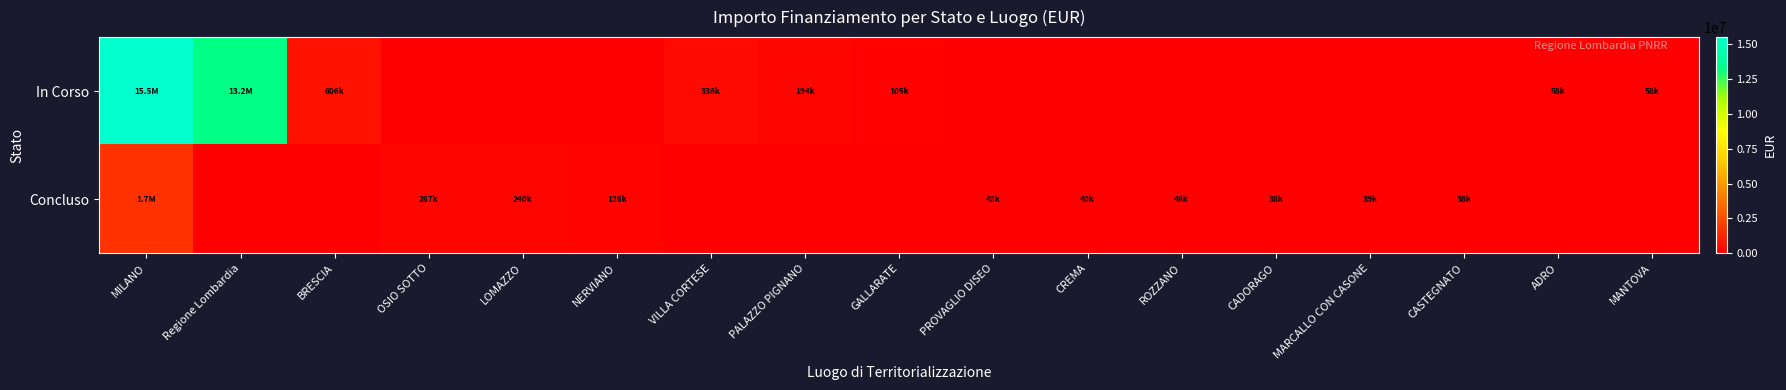

Reading left to right, extract all data points from this chart.

In Corso: MILANO=15497322.2	Regione Lombardia=13249651.0	BRESCIA=605538.0	OSIO SOTTO=0.0	LOMAZZO=0.0	NERVIANO=0.0	VILLA CORTESE=336205.7	PALAZZO PIGNANO=194200.0	GALLARATE=105085.0	PROVAGLIO DISEO=0.0	CREMA=0.0	ROZZANO=0.0	CADORAGO=0.0	MARCALLO CON CASONE=0.0	CASTEGNATO=0.0	ADRO=58450.0	MANTOVA=57500.0
Concluso: MILANO=1691845.8	Regione Lombardia=0.0	BRESCIA=0.0	OSIO SOTTO=286770.0	LOMAZZO=240264.2	NERVIANO=126396.2	VILLA CORTESE=0.0	PALAZZO PIGNANO=0.0	GALLARATE=0.0	PROVAGLIO DISEO=48500.0	CREMA=39998.0	ROZZANO=45928.5	CADORAGO=38500.0	MARCALLO CON CASONE=38520.0	CASTEGNATO=37900.0	ADRO=0.0	MANTOVA=0.0